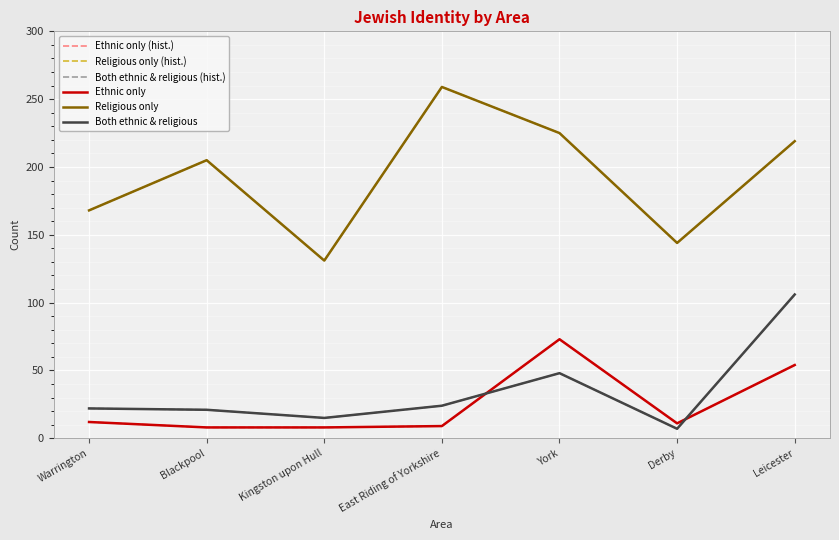

At how many categories does at least one series exceed 123?

7